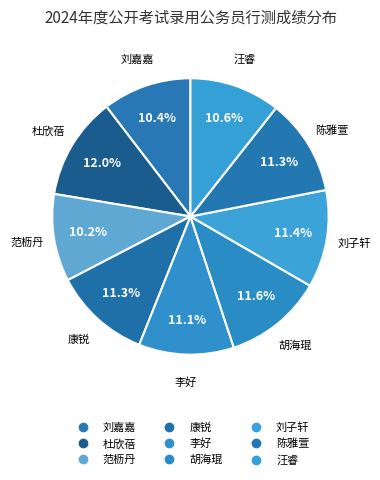

How many slices are in this pie chart?

9